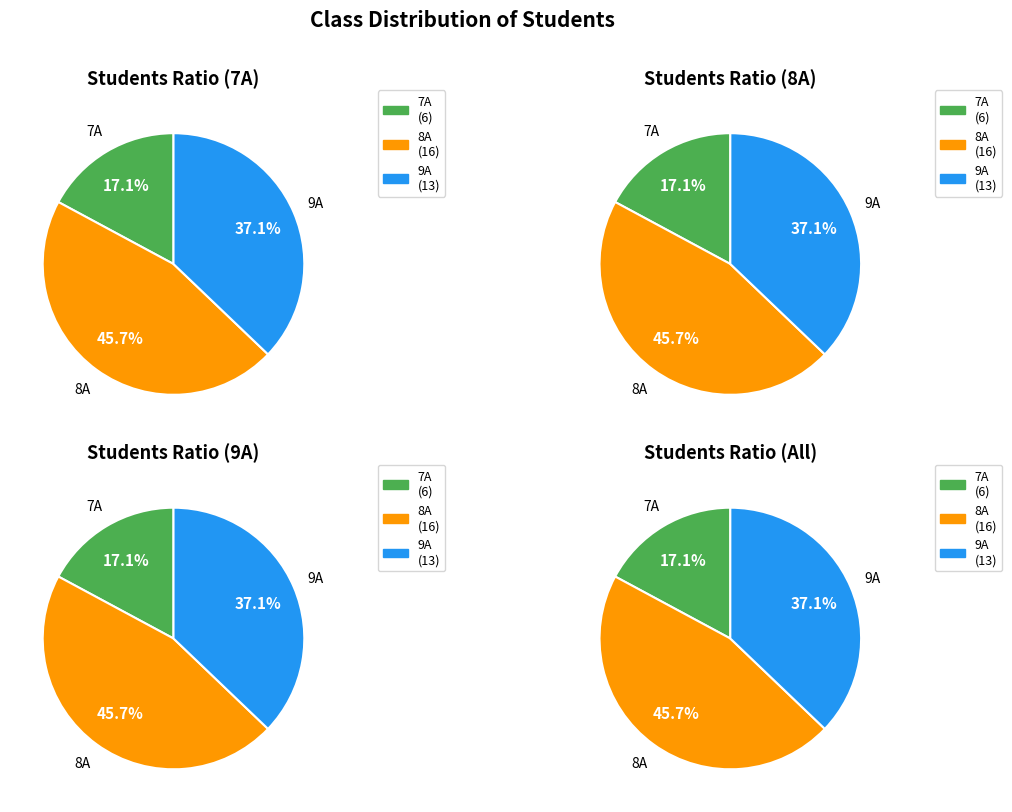

What is the total percentage of 9А and 8А?

82.9%